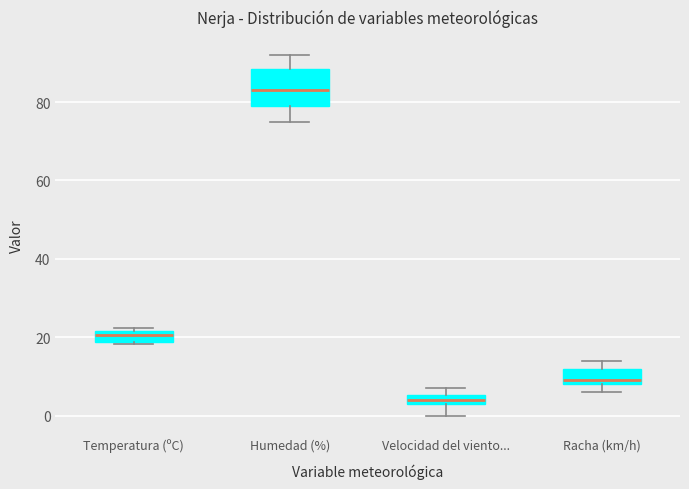

Where does the upper whisker of the box for Humedad (%) end on the y-axis? The values are not printed on the chart, so give them approximately, as read against the axis.

92